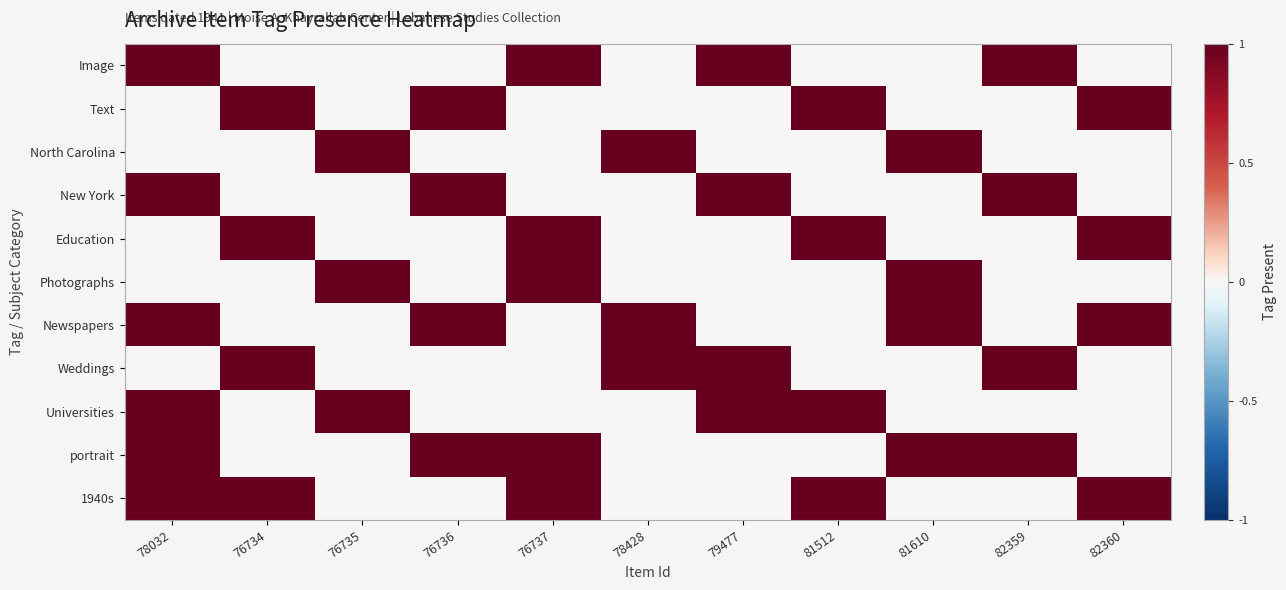

Which label corresponds to the smallest value in the chart?

76734